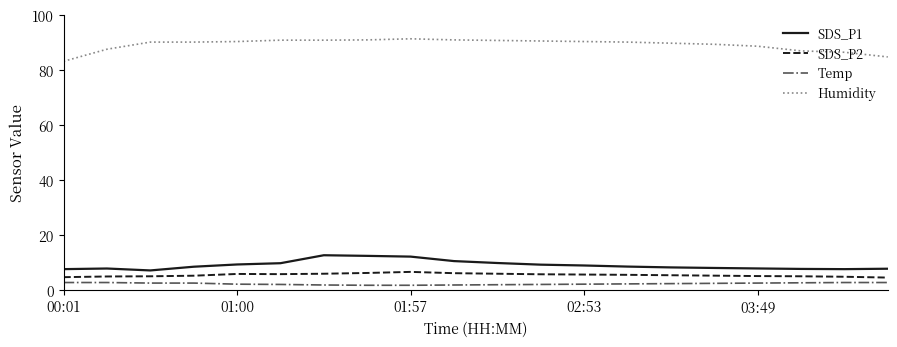

What is the difference between the maximum and minimum values in the SDS_P1 series?

5.5